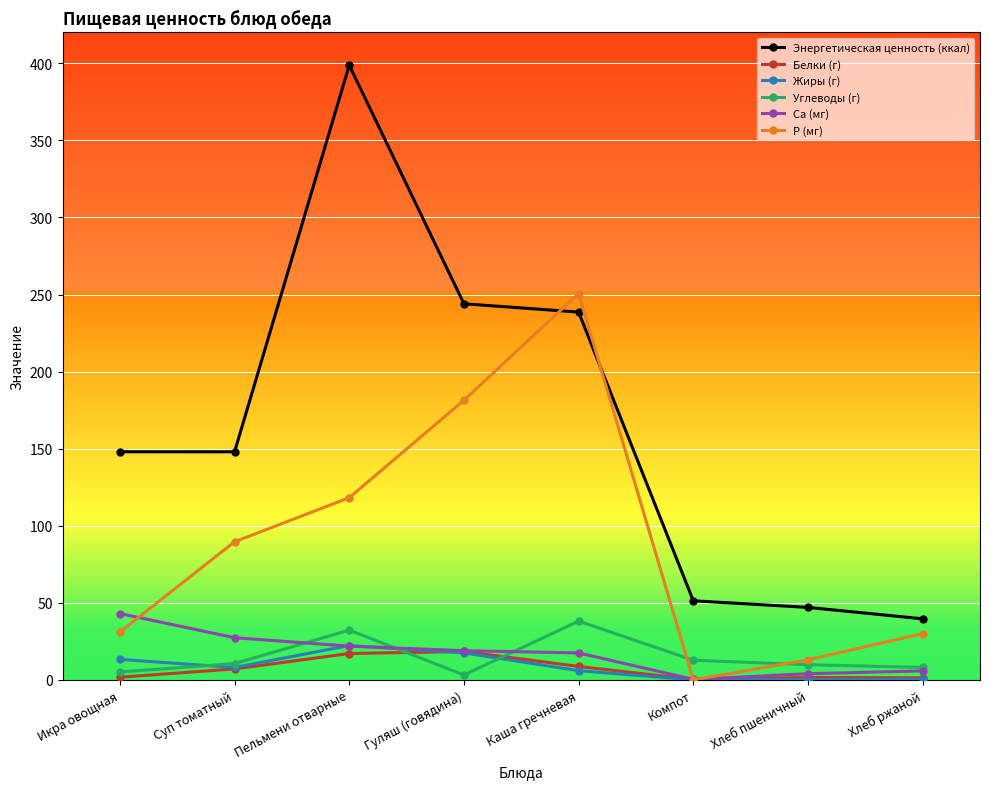

At which label does Энергетическая ценность (ккал) reach its minimum?

Хлеб ржаной